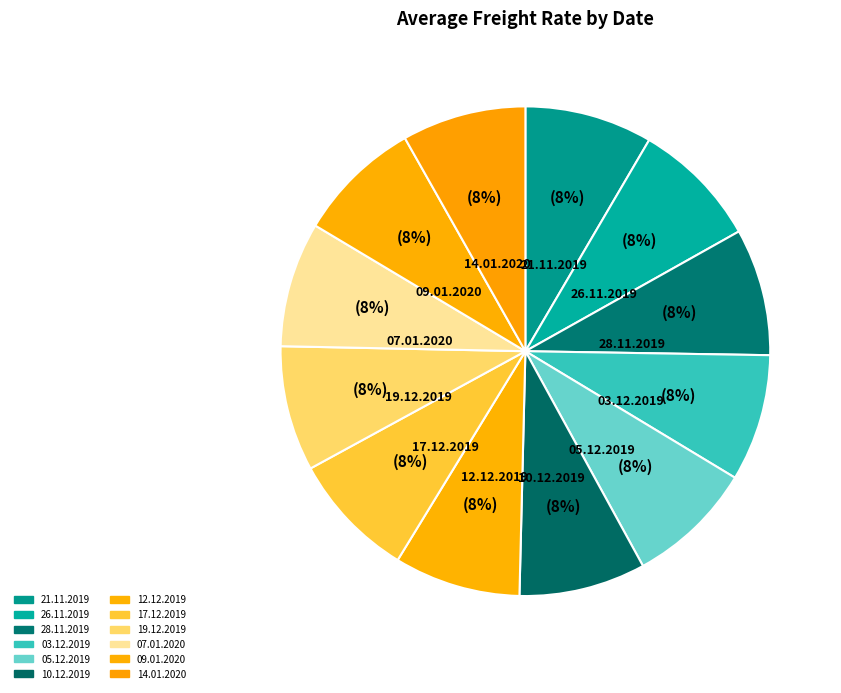

Count the number of slices in the pie.

12